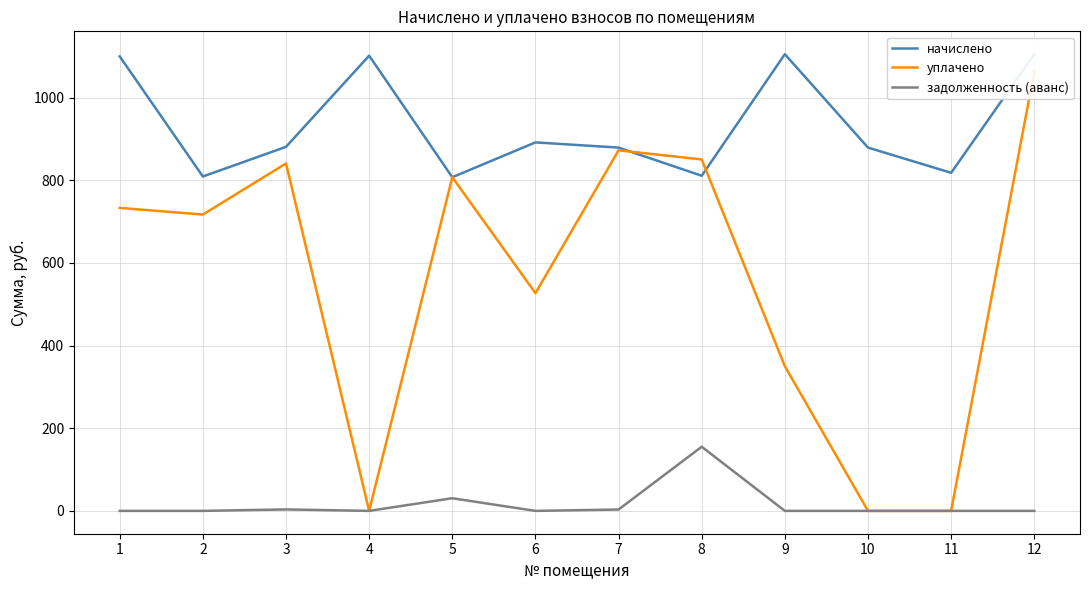

At which label does начислено reach its minimum?

5